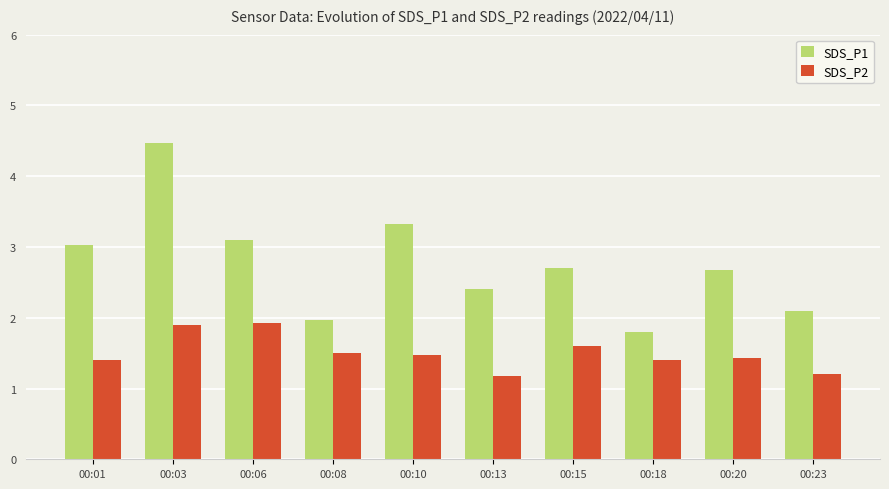

Reading left to right, list all the values displayed in this chart.

SDS_P1: 3.0	4.5	3.1	2.0	3.3	2.4	2.7	1.8	2.7	2.1
SDS_P2: 1.4	1.9	1.9	1.5	1.5	1.2	1.6	1.4	1.4	1.2